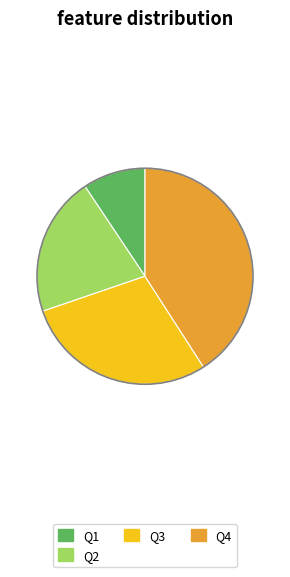

What is the ratio of the value at Q3 to the value at Q4?

0.7